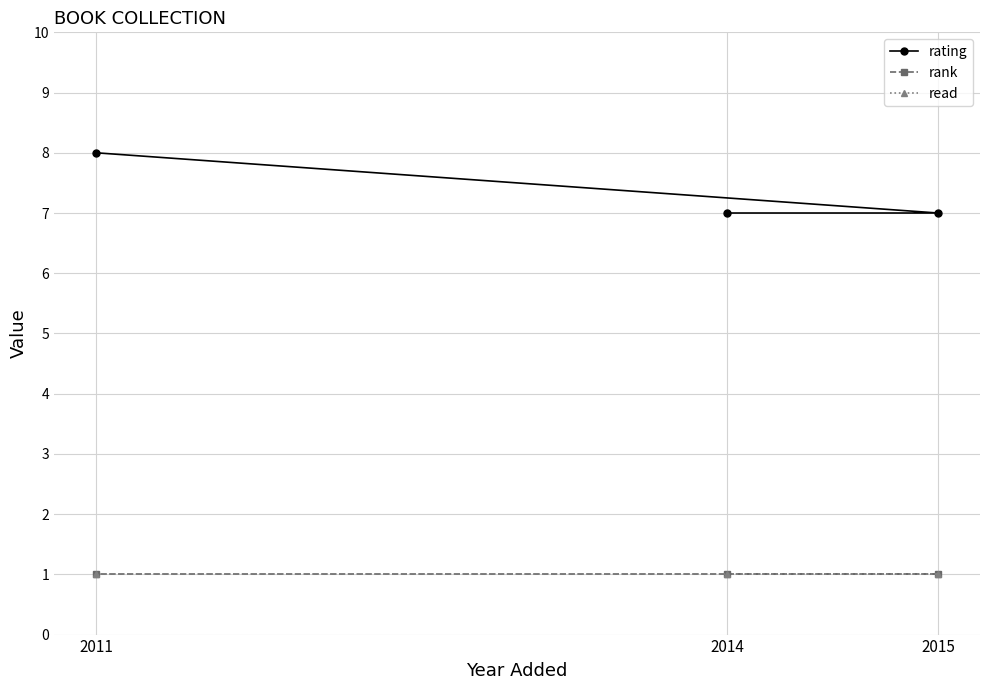

At which label does rank reach its minimum?

2014